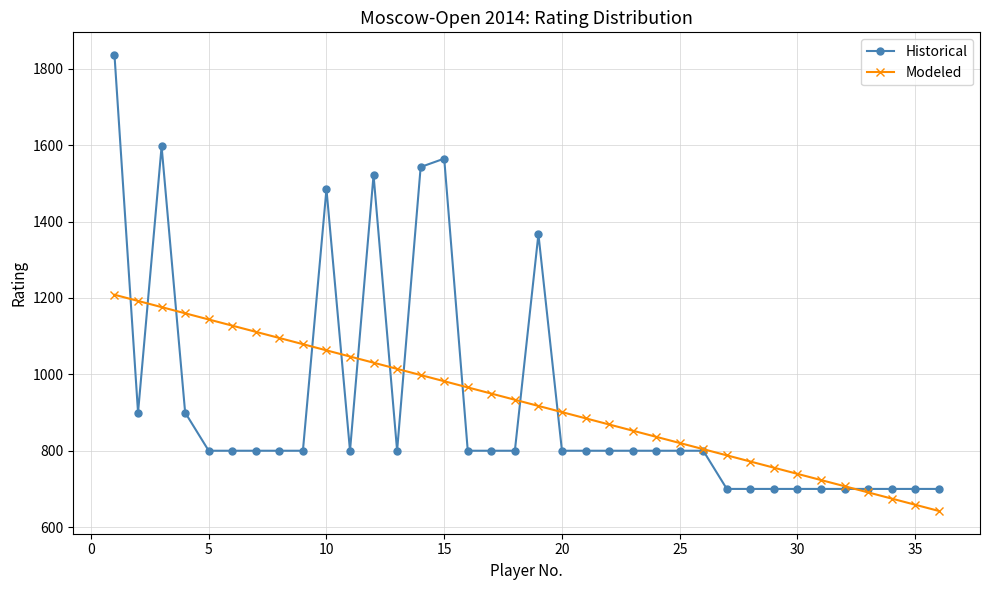

How many values in the Modeled series exceed 933?

18